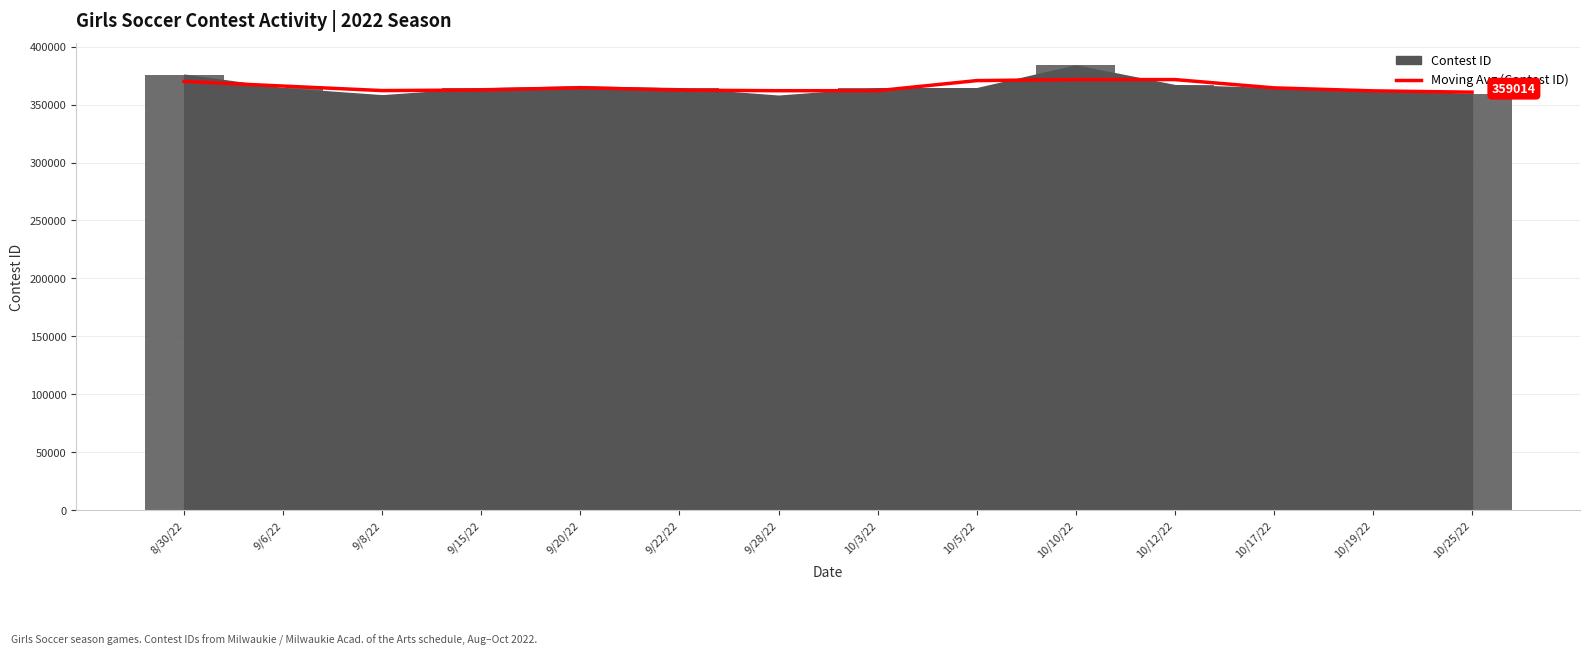

Reading right to left, list all the values displayed in this chart.

10/25/22=360654.5	10/19/22=361799.3	10/17/22=364374.7	10/12/22=371522.3	10/10/22=371522.0	10/5/22=370637.7	10/3/22=361925.3	9/28/22=361924.3	9/22/22=362400.3	9/20/22=364561.3	9/15/22=362514.3	9/8/22=362037.0	9/6/22=365927.7	8/30/22=369919.5